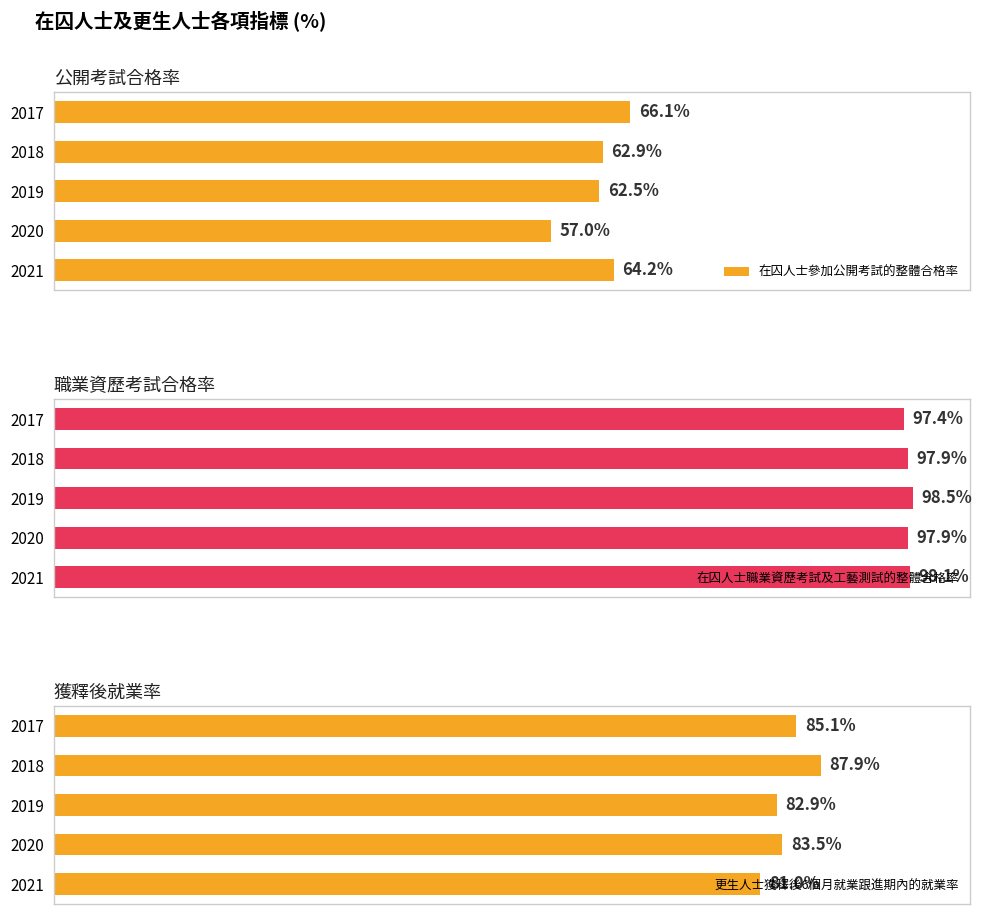

At how many categories does at least one series exceed 57?

5